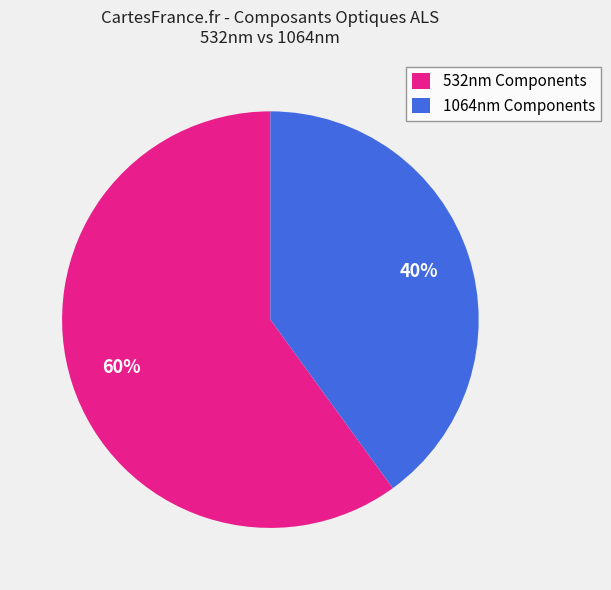

What percentage is the 1064nm Components slice, to the nearest percent?

40%